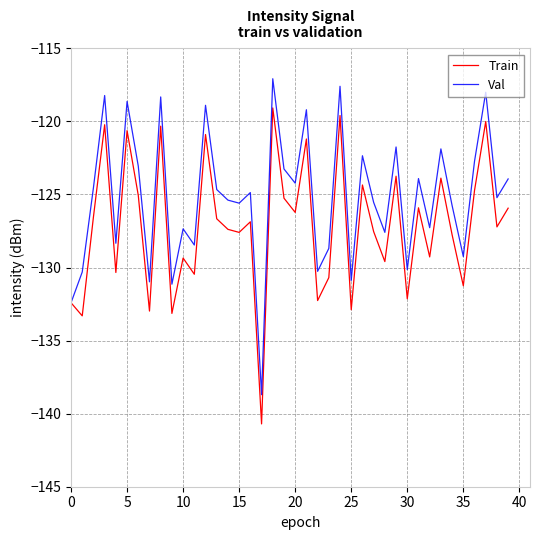

Which series has the largest total across all categories?

Val